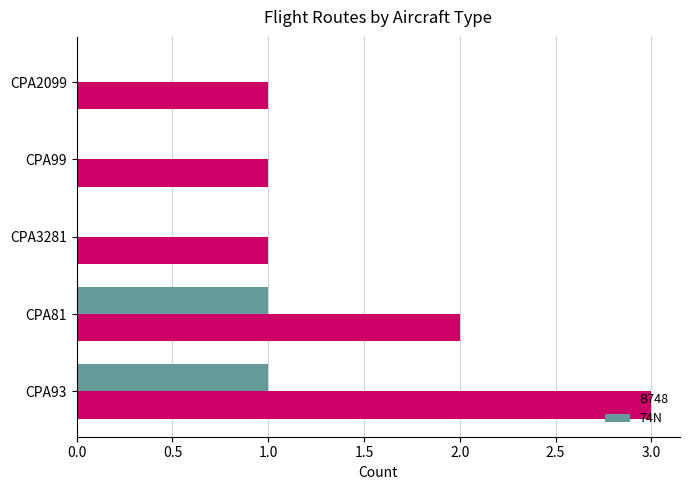

The value of 74N at CPA3281 is -1. True or false?

False